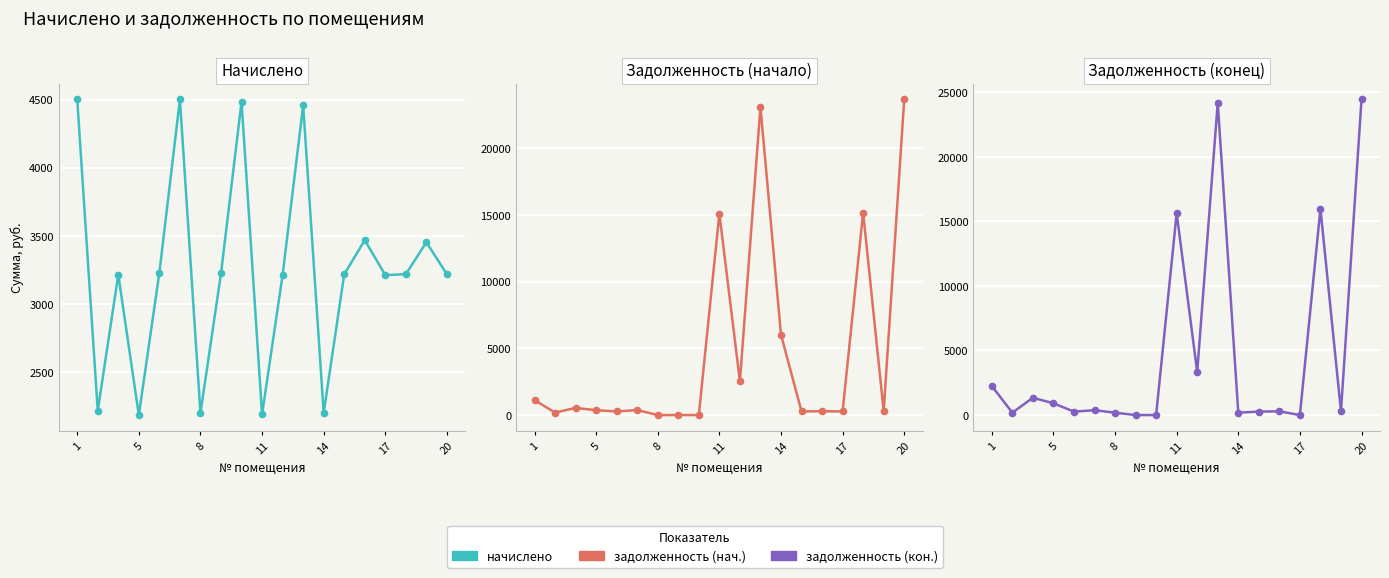

How many times do начислено and задолженность (кон.) cross each other?

5